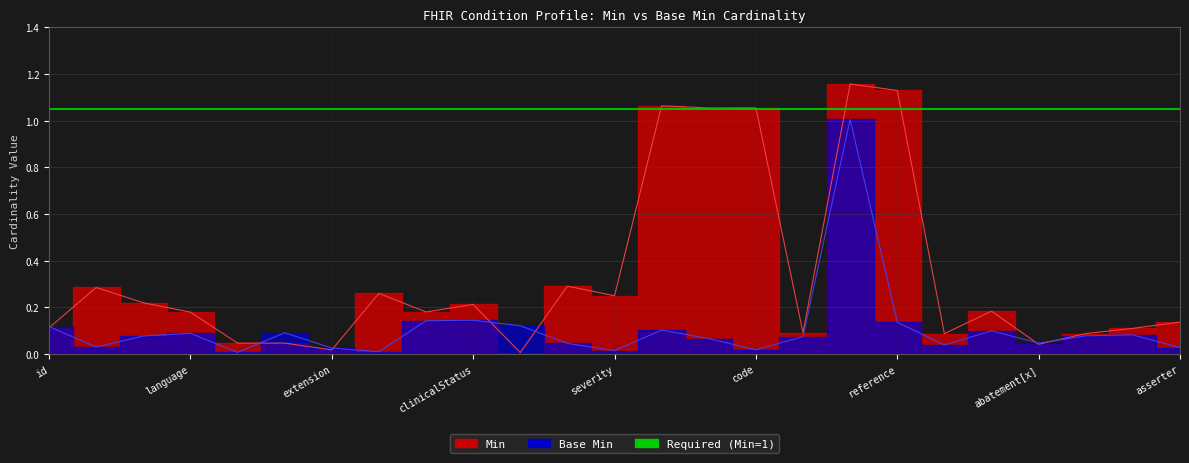

Which series has the largest total across all categories?

Min